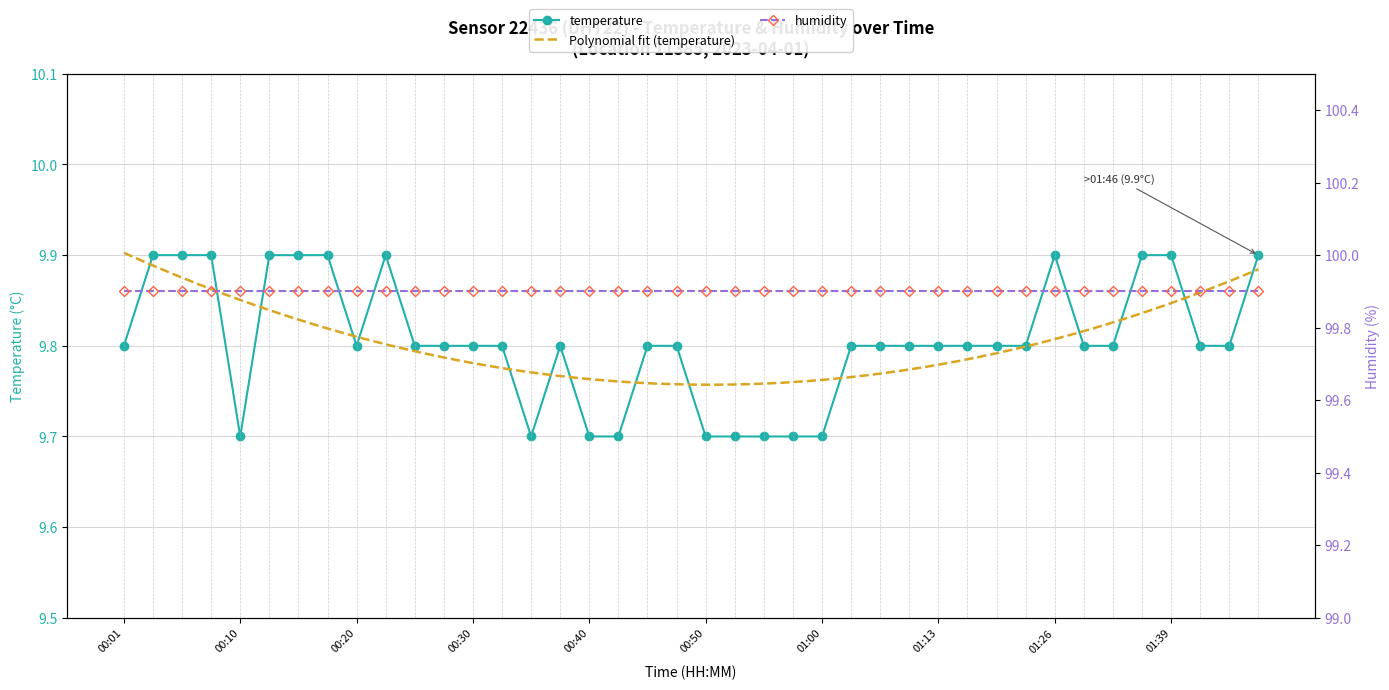

What is the label of the 29th point from the right?

00:28